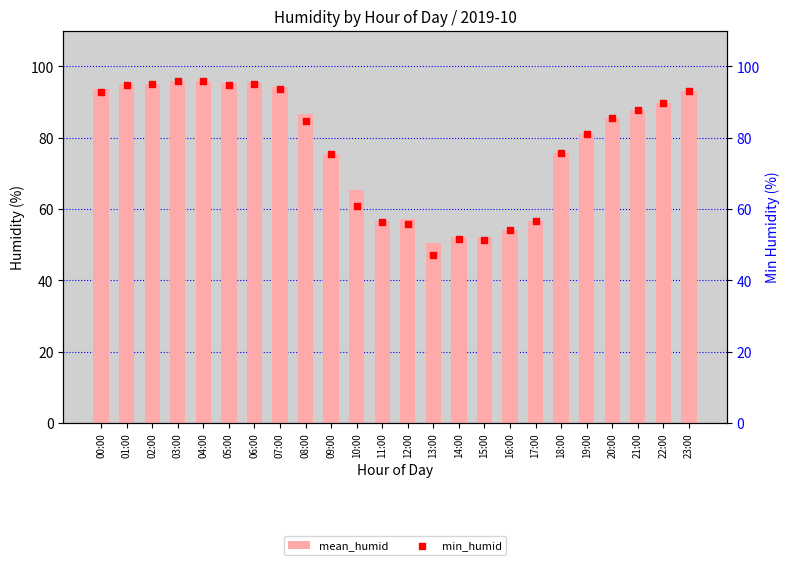

At how many categories does at least one series exceed 84?

13